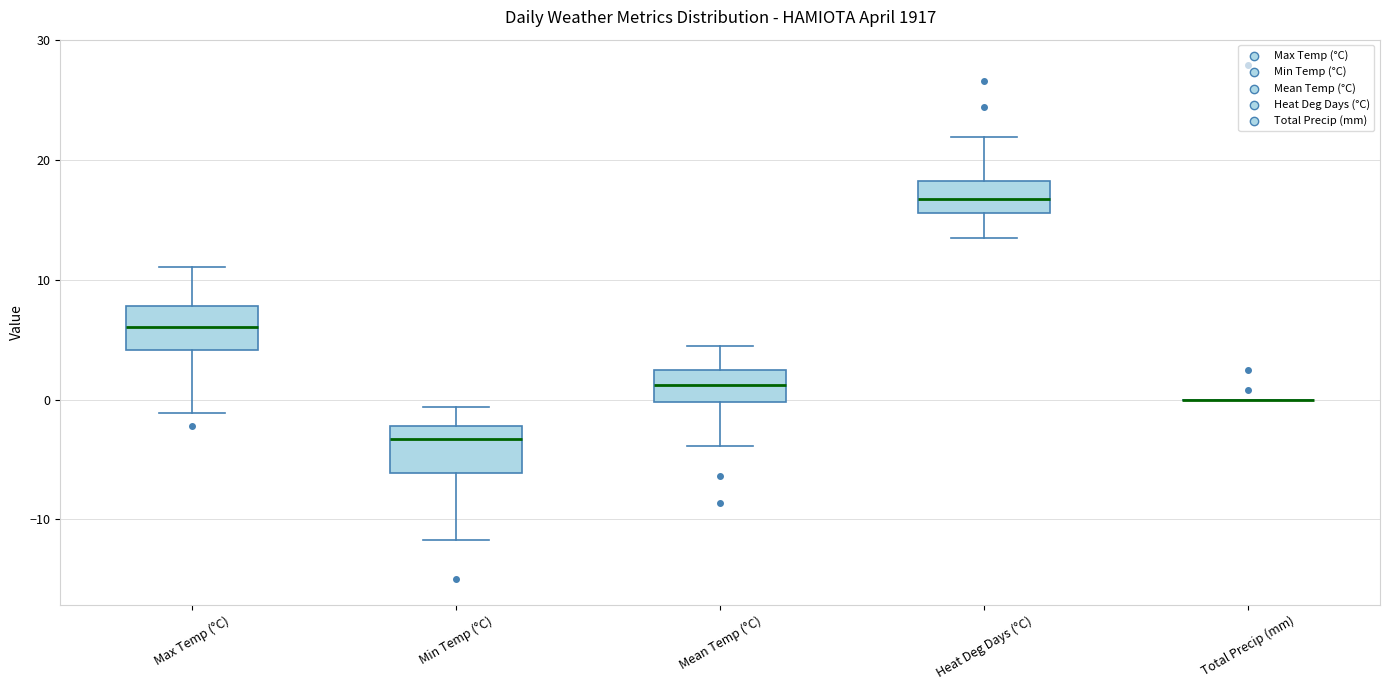

Reading left to right, read every box against the y-axis: the position of its median line, the range the box covers, and the ends of its whiskers. The values are not printed on the chart, so give them approximately, as read against the axis.

Max Temp (°C): median 6, box 4 to 8, whiskers -1 to 11
Min Temp (°C): median -3, box -6 to -2, whiskers -12 to -1
Mean Temp (°C): median 1, box 0 to 2, whiskers -4 to 5
Heat Deg Days (°C): median 17, box 16 to 18, whiskers 14 to 22
Total Precip (mm): box collapsed to a line at 0, whiskers 0 to 0